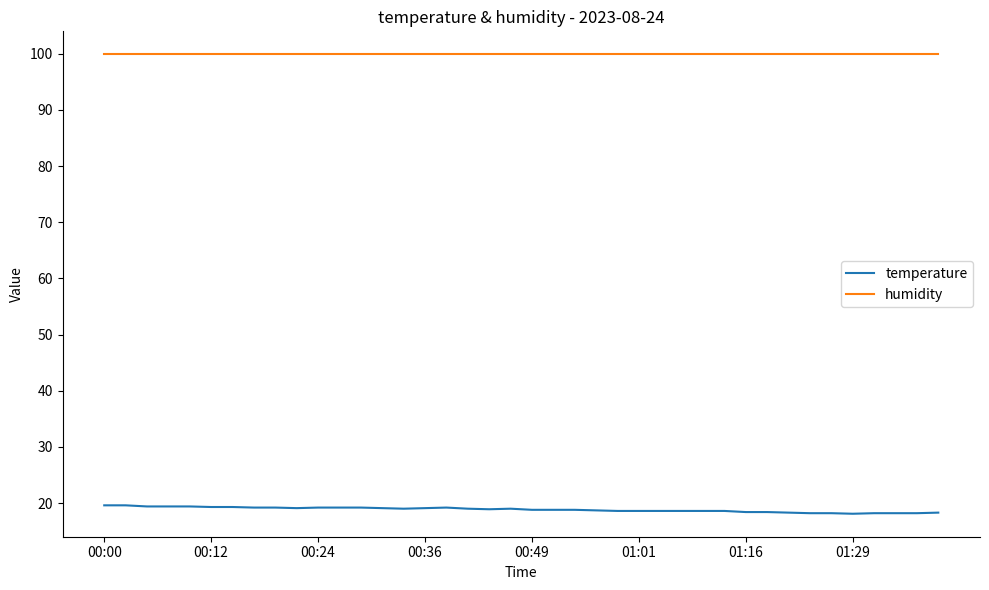

True or false: temperature and humidity intersect in this chart.

False